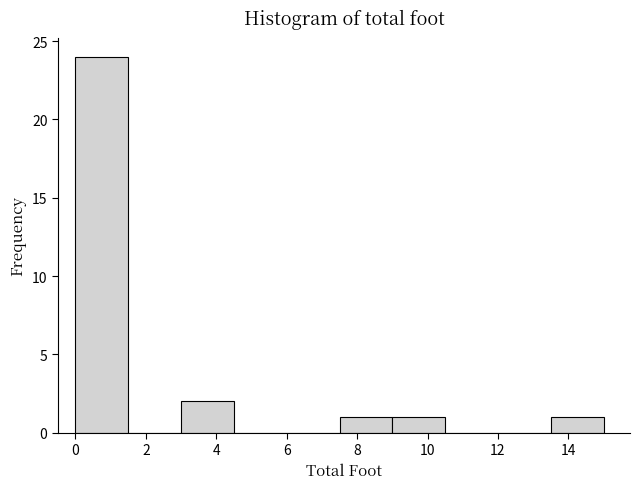

Reading left to right, list every bar in this chart as the range it spans on the x-axis followed by its height. Neither the bar edges nor the heights are printed on the chart, so give them approximately, as read against the axes.

0.0 to 1.5: 24
1.5 to 3.0: 0
3.0 to 4.5: 2
4.5 to 6.0: 0
6.0 to 7.5: 0
7.5 to 9.0: 1
9.0 to 10.5: 1
10.5 to 12.0: 0
12.0 to 13.5: 0
13.5 to 15.0: 1